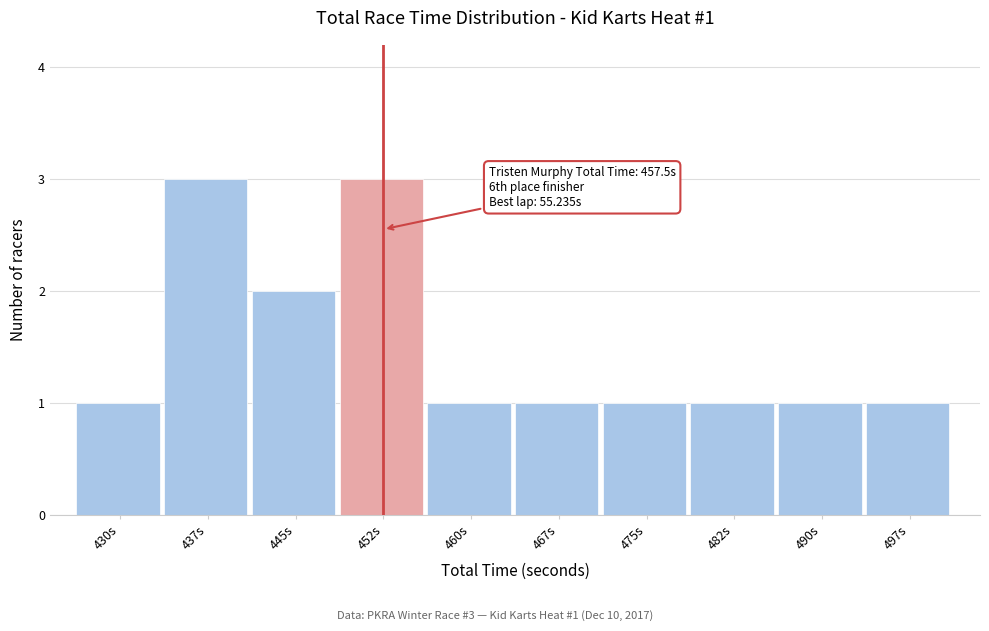

Reading left to right, extract all data points from this chart.

430s=1	437s=3	445s=2	452s=3	460s=1	467s=1	475s=1	482s=1	490s=1	497s=1